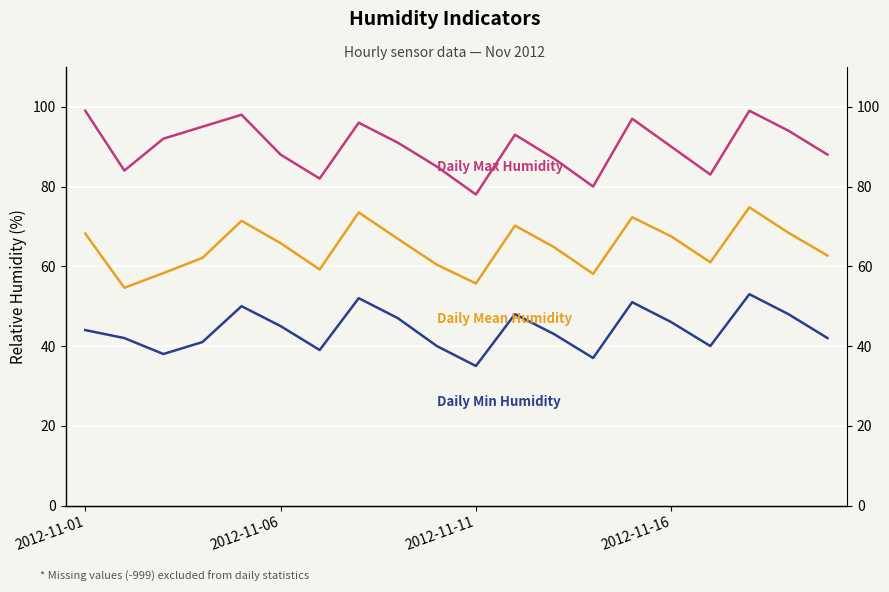

The value of Daily Max Humidity at 14 is 97.0. True or false?

True